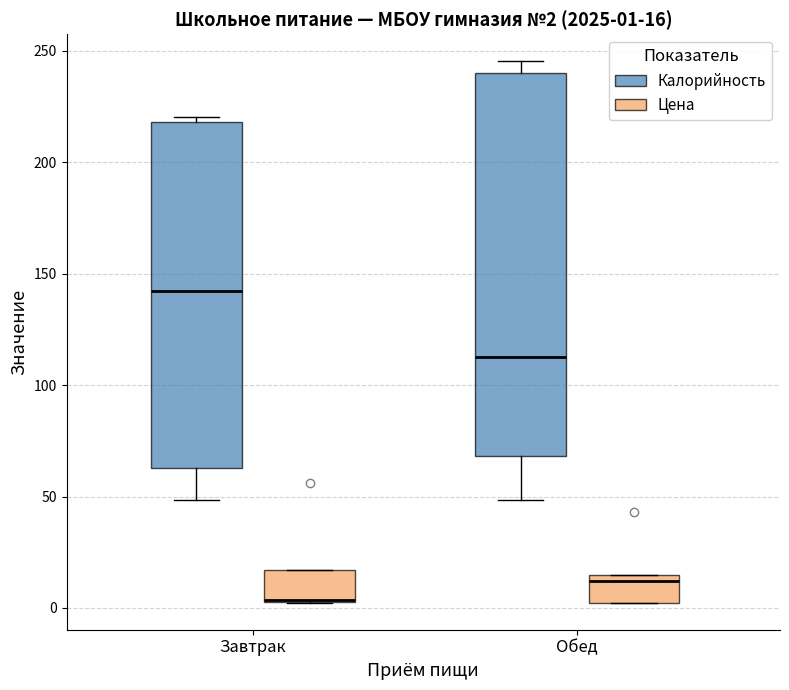

Which box is the tallest, from its lower edge to its upper edge?

Обед (Калорийность)